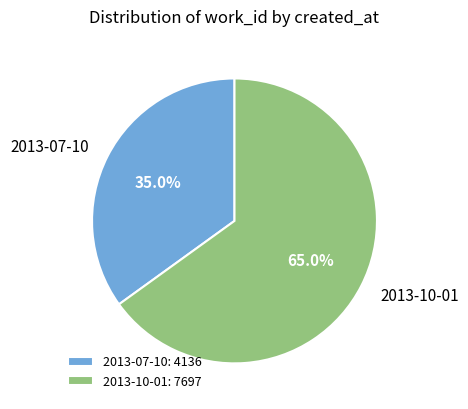

Is 2013-07-10 the majority of the pie?

No